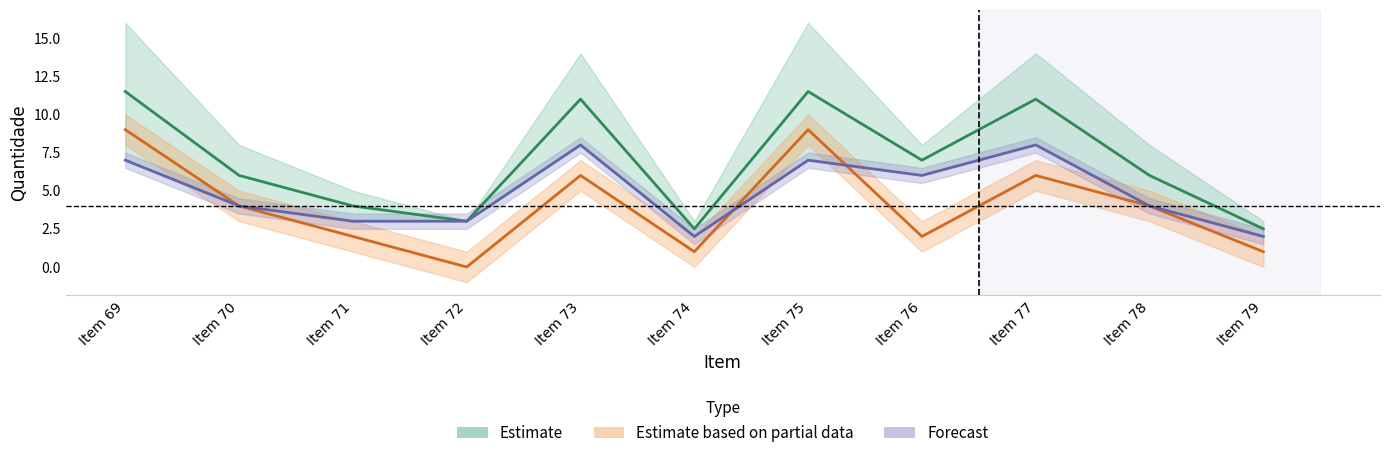

What is the spread (max minus min) of values at Item 72?

3.0